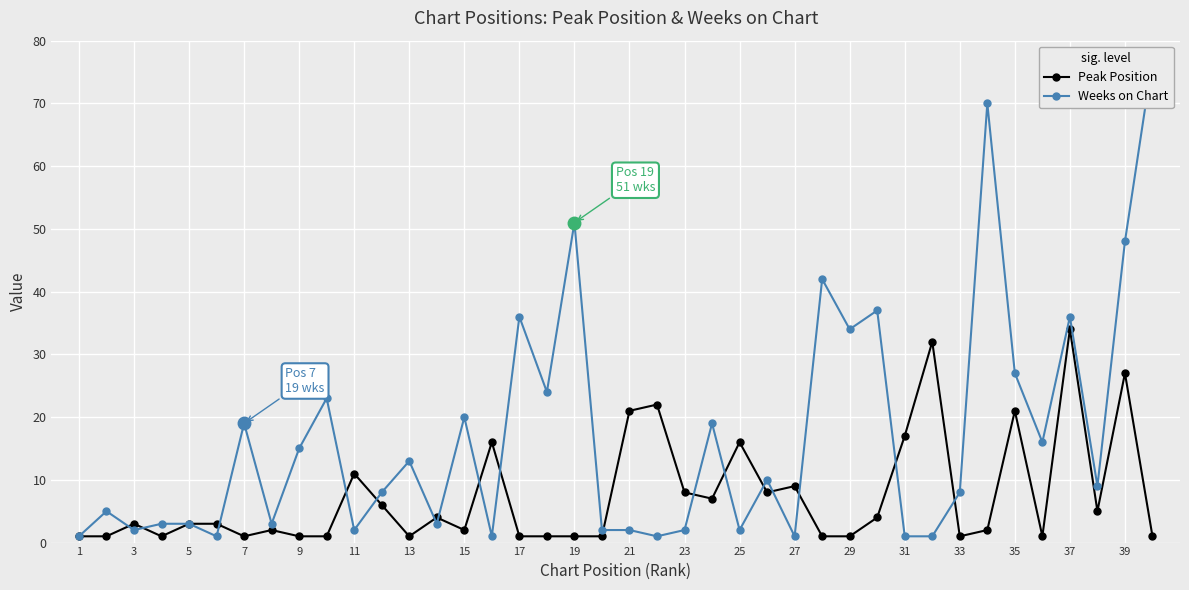

List the series in order of their peak value, lowest first.

Peak Position, Weeks on Chart